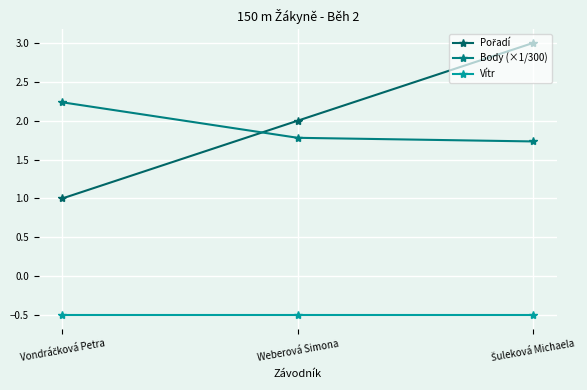

What is the spread (max minus min) of values at Weberová Simona?

2.5